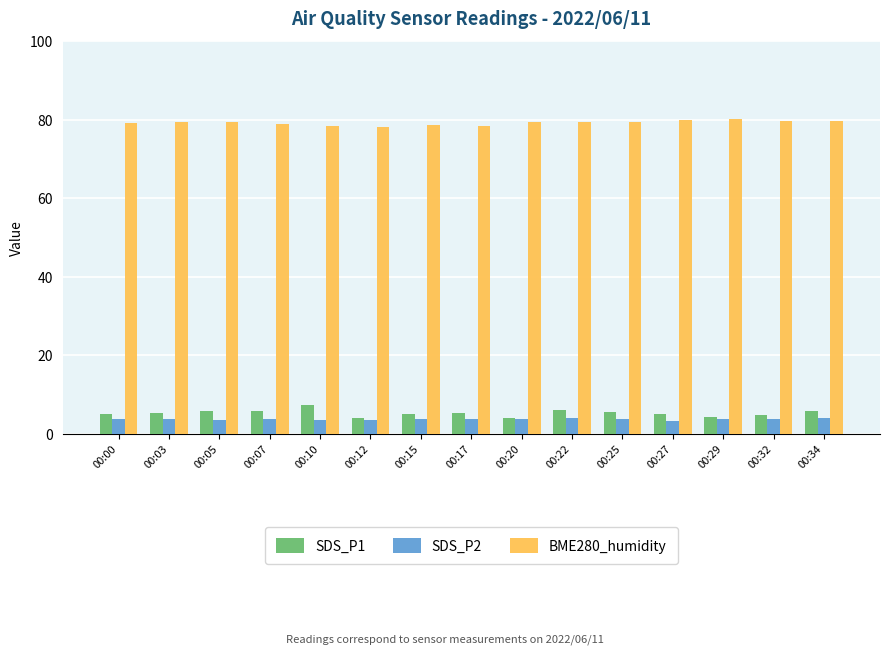

What are all the series names shown in the legend?

SDS_P1, SDS_P2, BME280_humidity